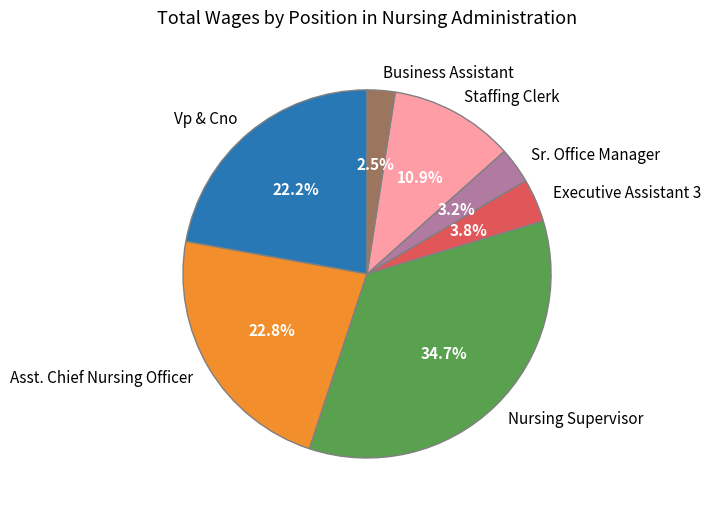

How much of the chart is everything except Nursing Supervisor?

65.3%